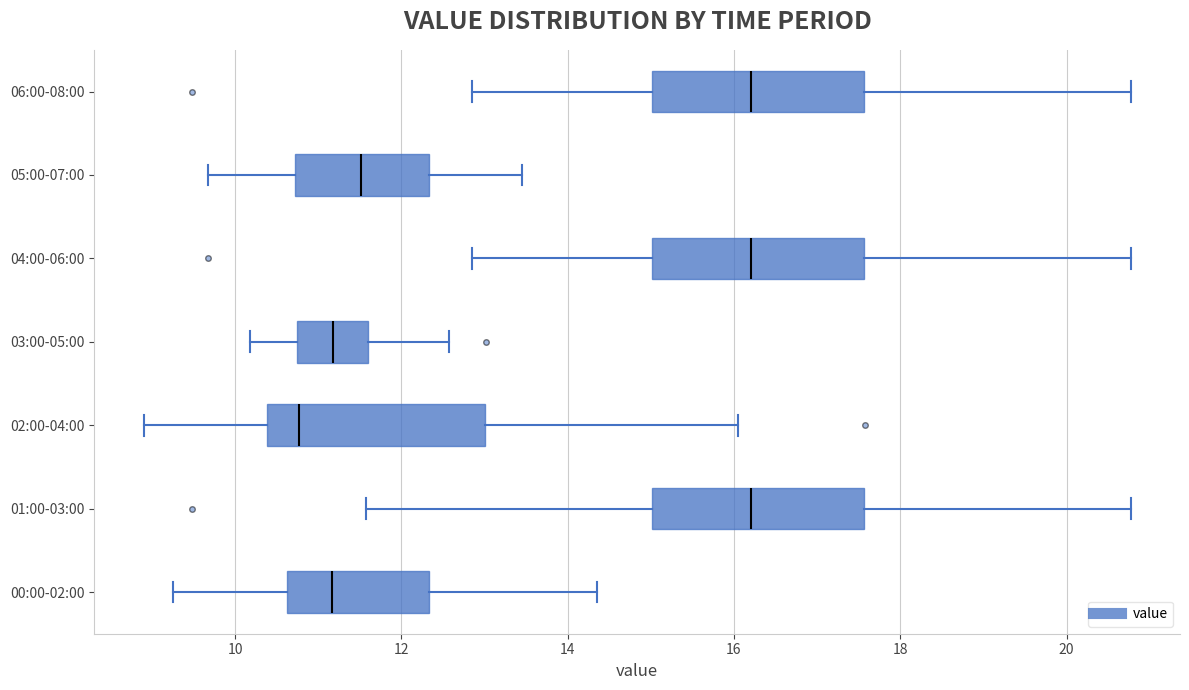

Reading bottom to top, transcribe this box plot: for each box, give where its median line is, the range the box spans, and where its two whiskers end, as read against the x-axis. The values are not printed on the chart, so give them approximately, as read against the axis.

00:00-02:00: median 11.2, box 10.6 to 12.4, whiskers 9.2 to 14.4
01:00-03:00: median 16.2, box 15.0 to 17.6, whiskers 11.6 to 20.8
02:00-04:00: median 10.8, box 10.4 to 13.0, whiskers 9.0 to 16.0
03:00-05:00: median 11.2, box 10.8 to 11.6, whiskers 10.2 to 12.6
04:00-06:00: median 16.2, box 15.0 to 17.6, whiskers 12.8 to 20.8
05:00-07:00: median 11.6, box 10.8 to 12.4, whiskers 9.6 to 13.4
06:00-08:00: median 16.2, box 15.0 to 17.6, whiskers 12.8 to 20.8